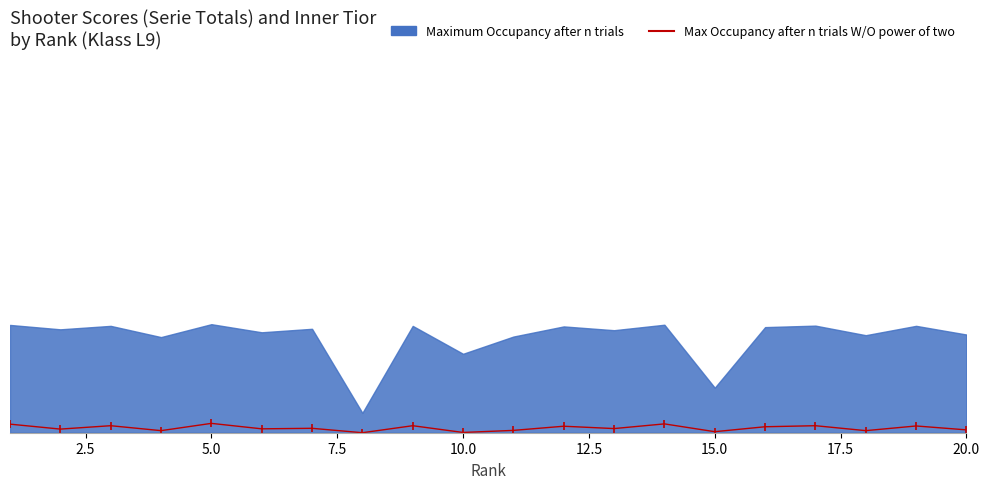

What are all the series names shown in the legend?

Maximum Occupancy after n trials, Max Occupancy after n trials W/O power of two